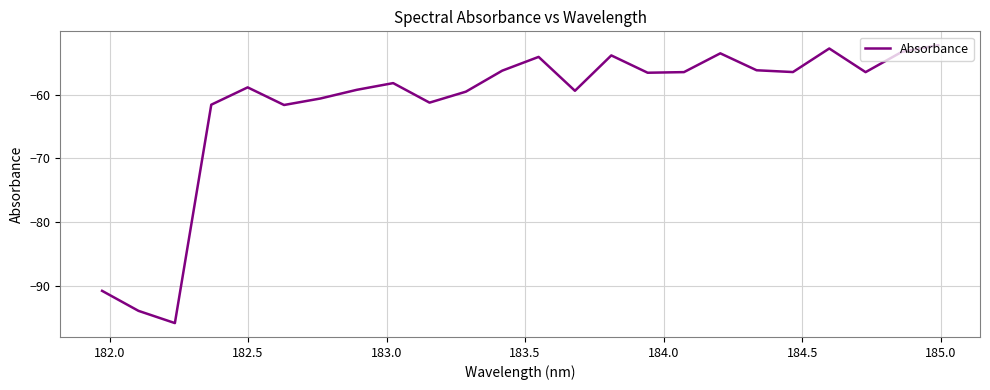

What is the difference between the maximum and minimum values?

43.6